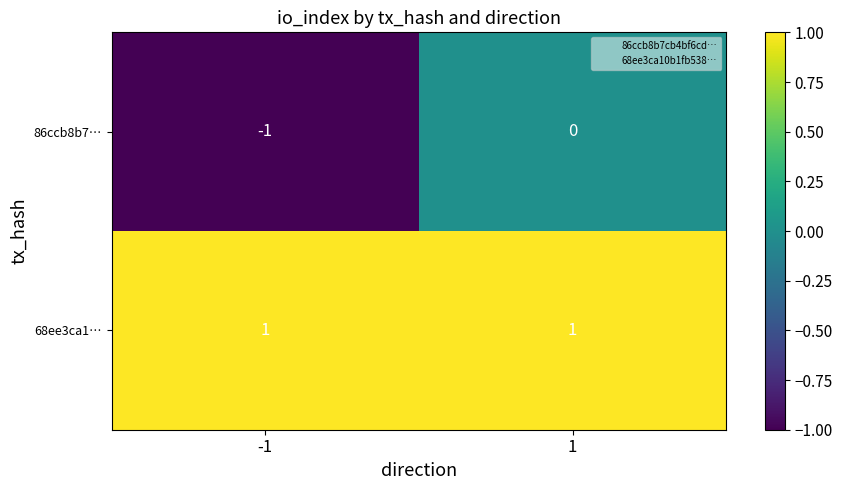

Rank the series by their average value, from highest to lowest.

68ee3ca1…, 86ccb8b7…